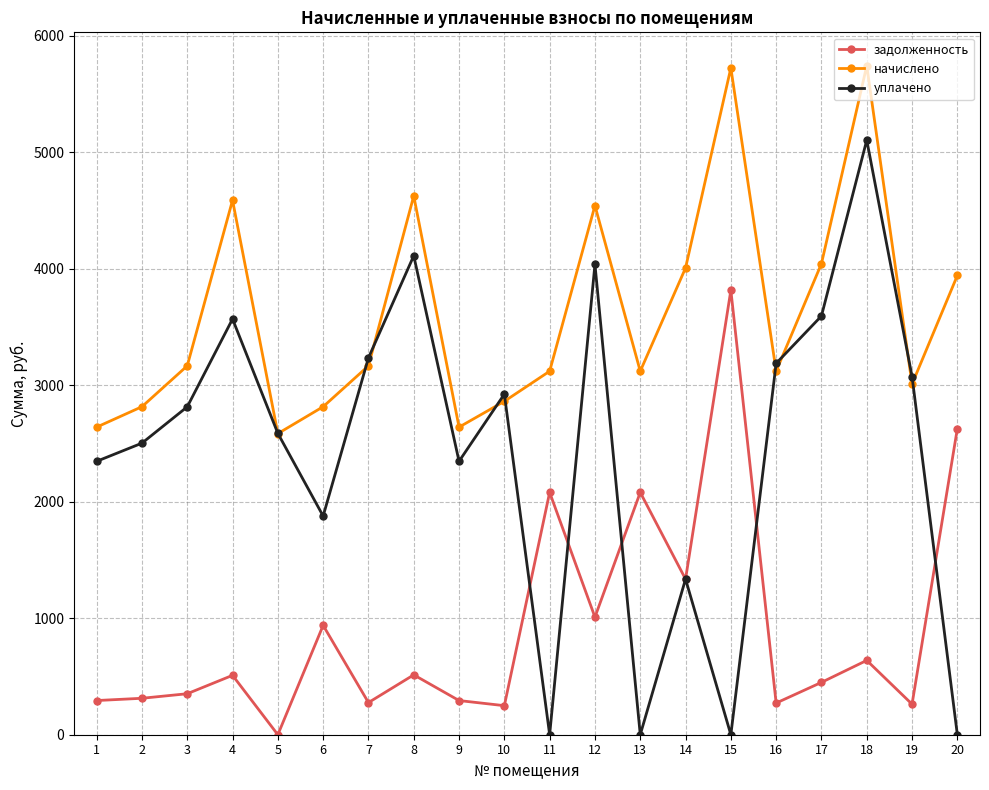

What is the highest value of the уплачено series?

5105.4